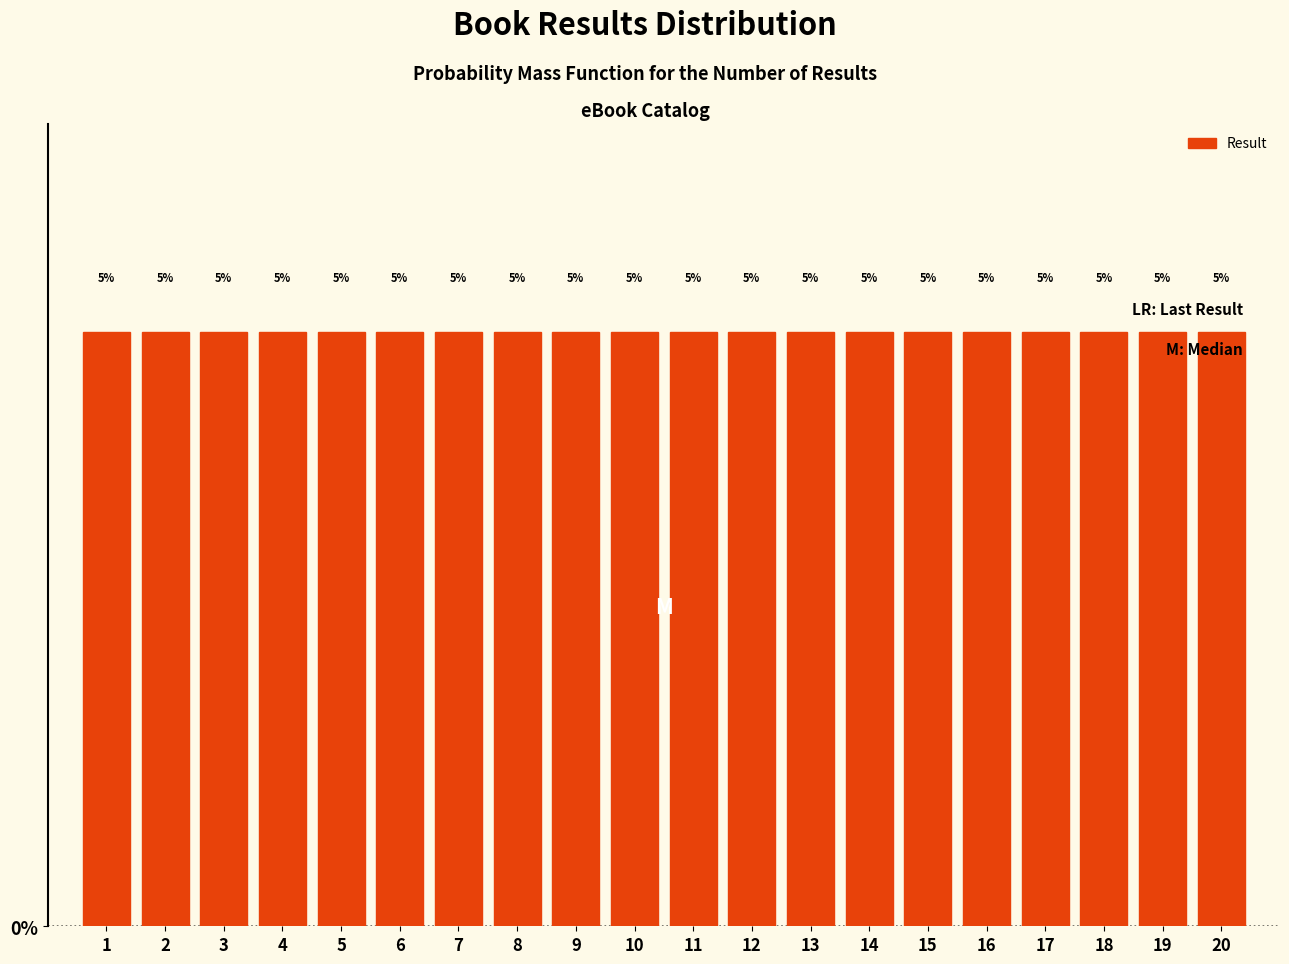

Reading left to right, transcribe this chart: for each bar, give the range it covers on the x-axis and its height.

0.5 to 1.5: 5
1.5 to 2.5: 5
2.5 to 3.5: 5
3.5 to 4.5: 5
4.5 to 5.5: 5
5.5 to 6.5: 5
6.5 to 7.5: 5
7.5 to 8.5: 5
8.5 to 9.5: 5
9.5 to 10.5: 5
10.5 to 11.5: 5
11.5 to 12.5: 5
12.5 to 13.5: 5
13.5 to 14.5: 5
14.5 to 15.5: 5
15.5 to 16.5: 5
16.5 to 17.5: 5
17.5 to 18.5: 5
18.5 to 19.5: 5
19.5 to 20.5: 5